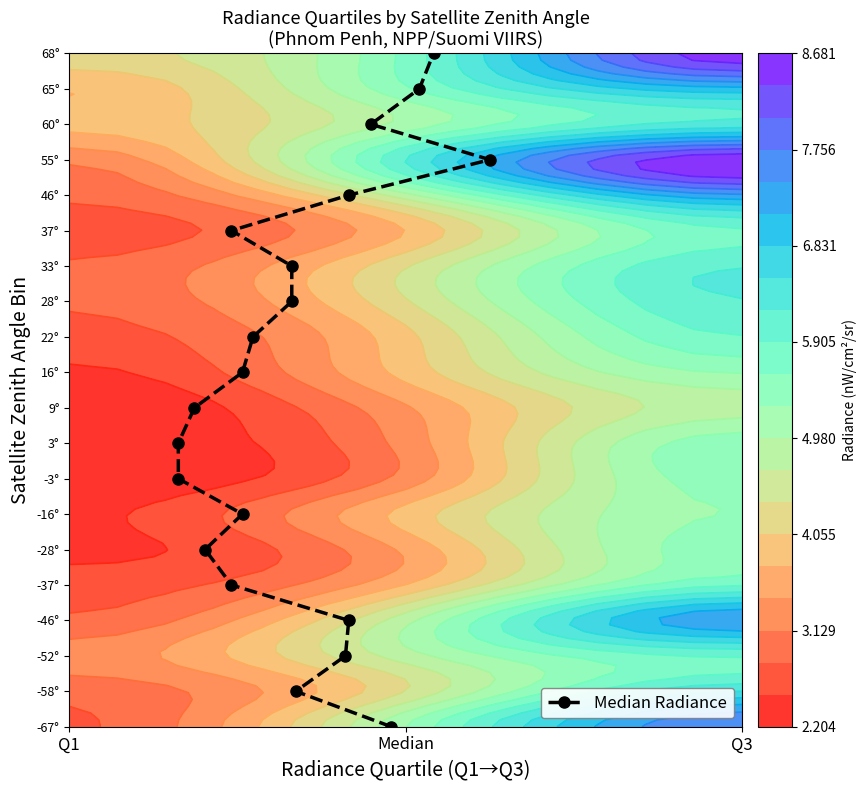

What is the sum of all values?

190